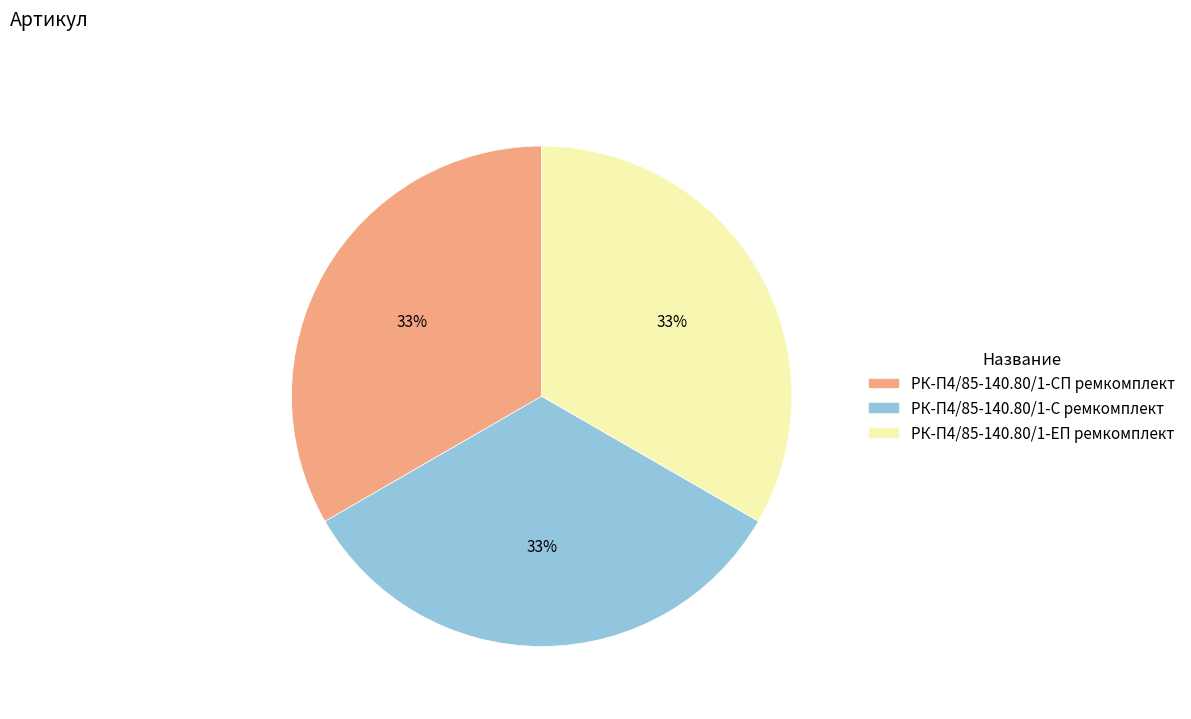

What is the ratio of the value at РК-П4/85-140.80/1-СП ремкомплект to the value at РК-П4/85-140.80/1-С ремкомплект?

1.0